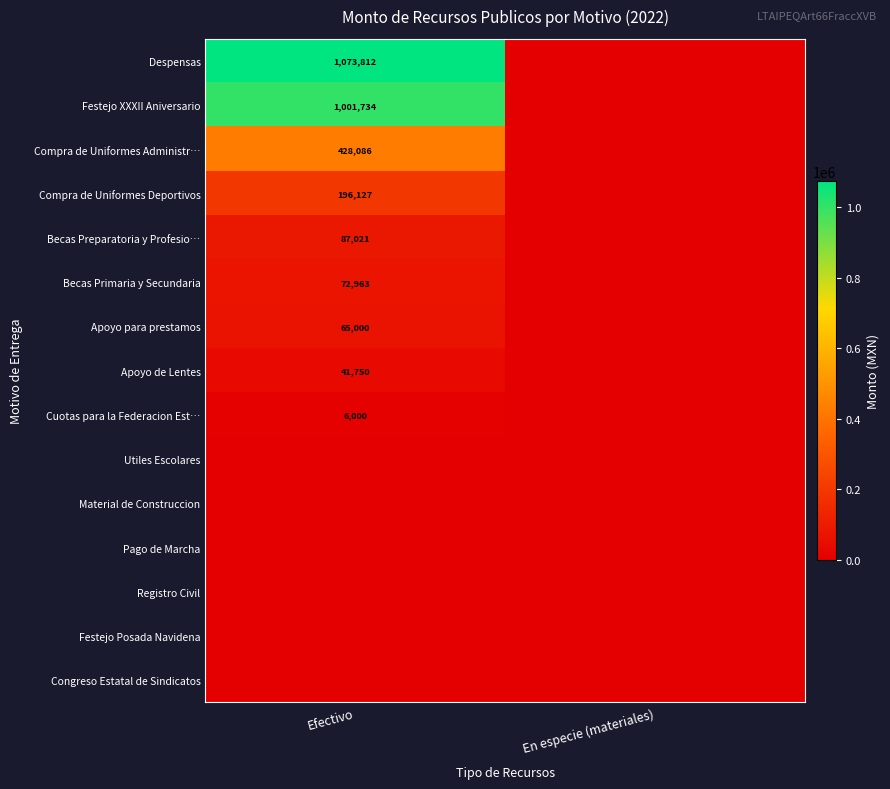

The Apoyo de Lentes series shows 41750 at Efectivo. True or false?

True